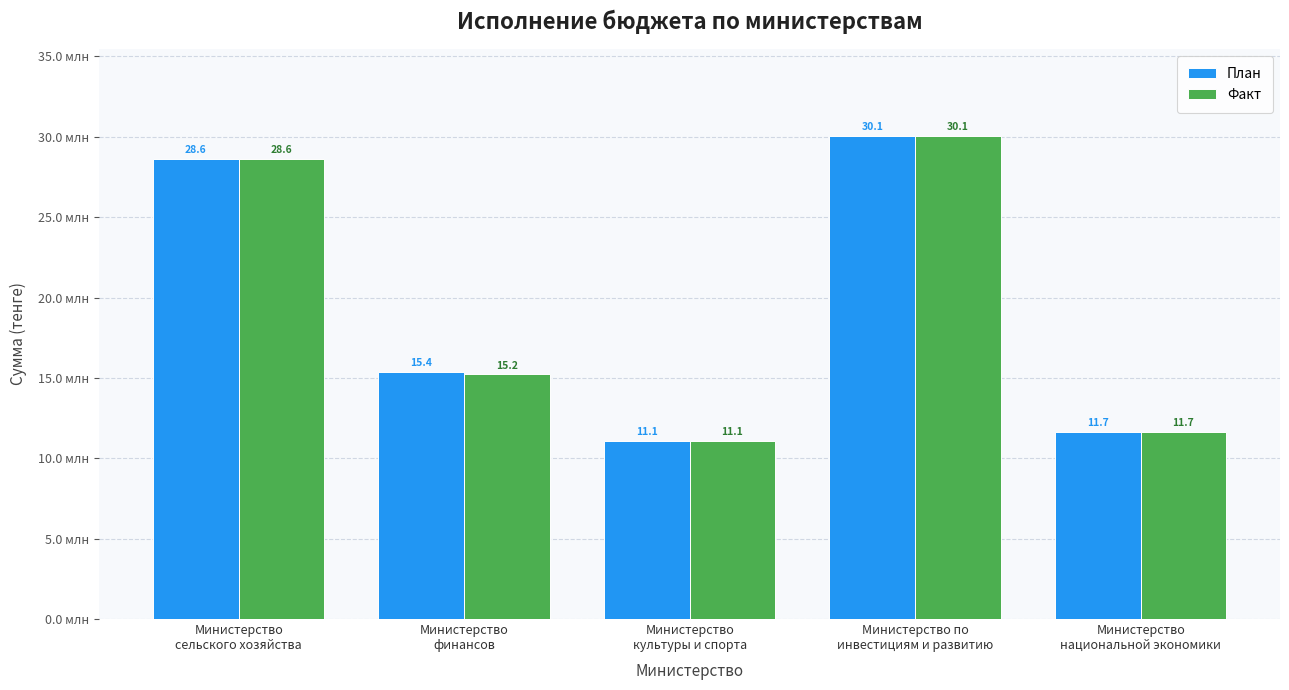

At which label is План closest to 20577331?

Министерство
финансов